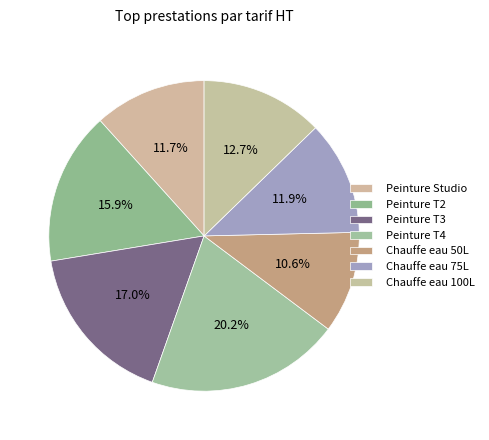

Is there any slice that represents more than half of the pie?

No